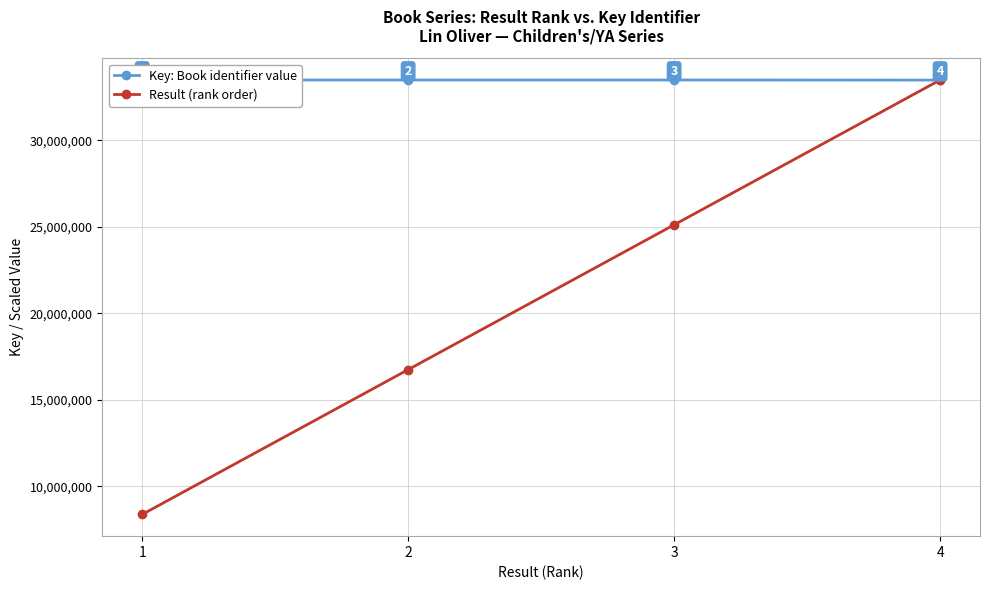

How many times do Result (rank order) and Key: Book identifier value cross each other?

1